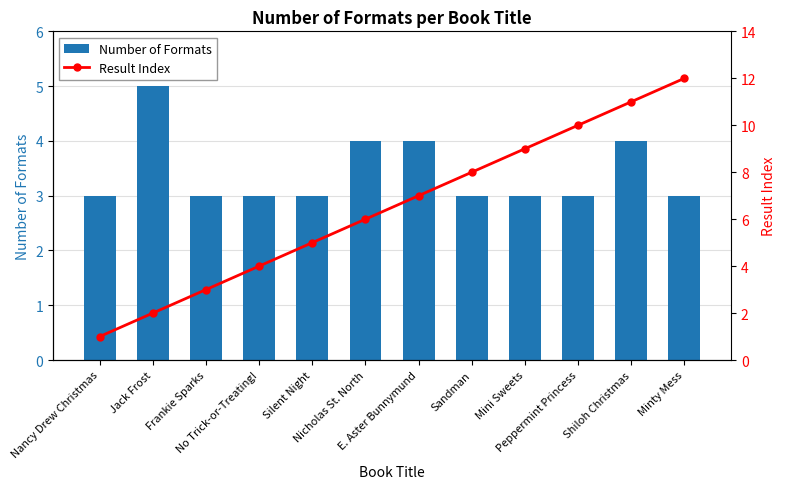

What is the maximum value for Result Index?

12